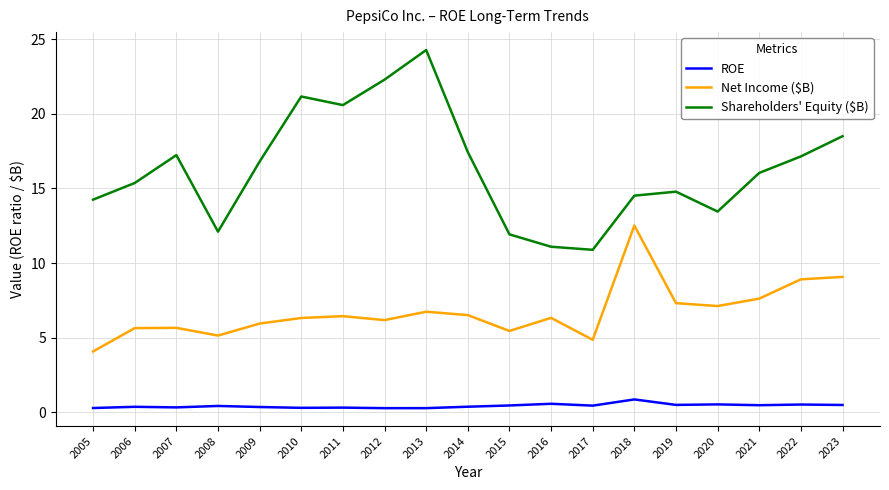

Which category has the highest value across all series?

2013